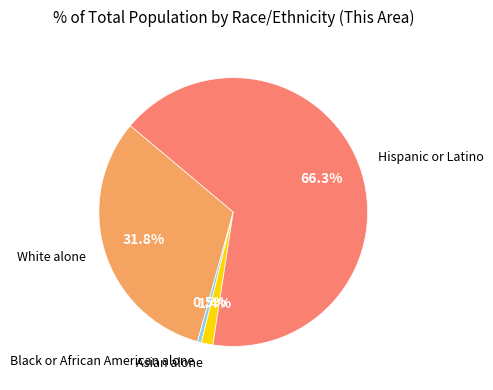

What is the largest slice in the pie chart?

Hispanic or Latino